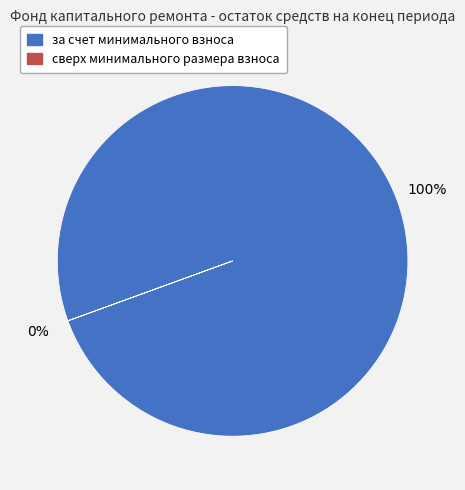

To the nearest percent, what is the average slice percentage?

50%